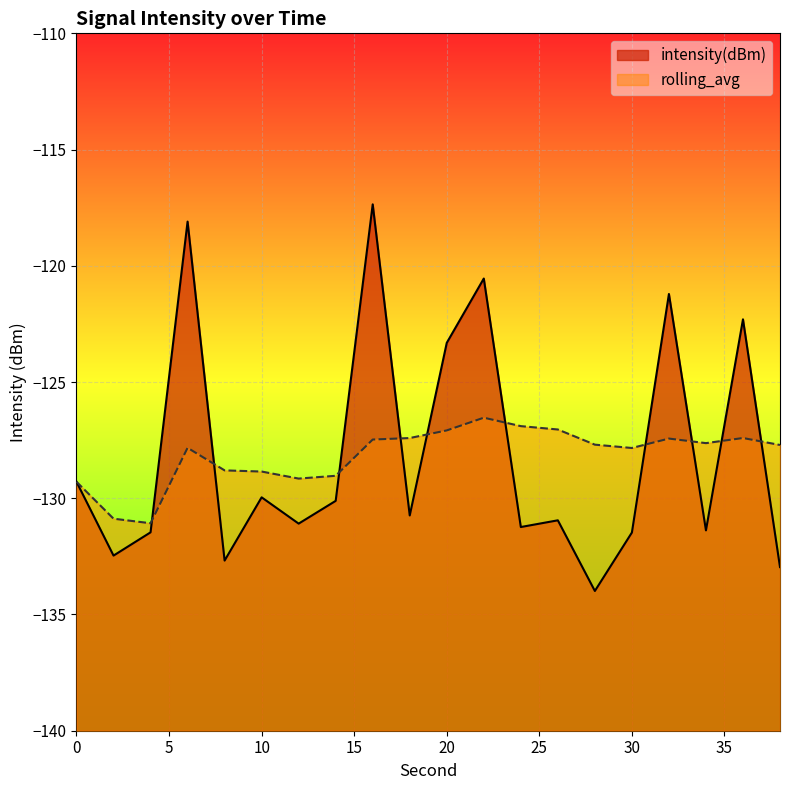

What is the total value across all series at 38?

-260.7